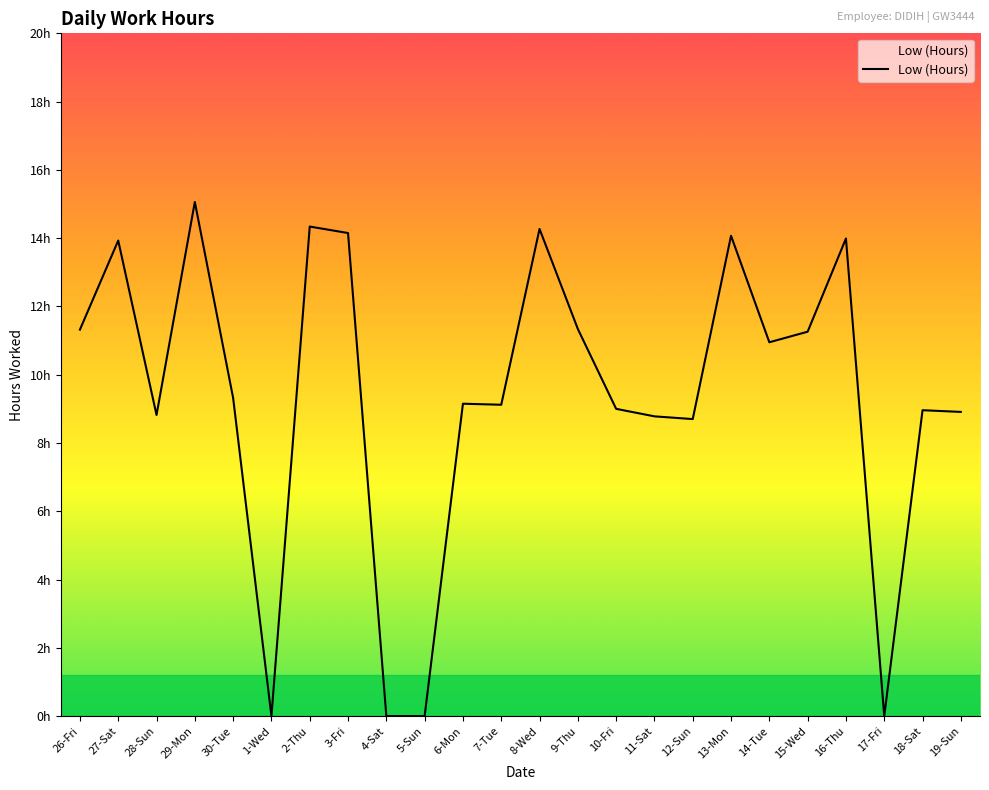

What is the value of the 12th point from the left?

9.1